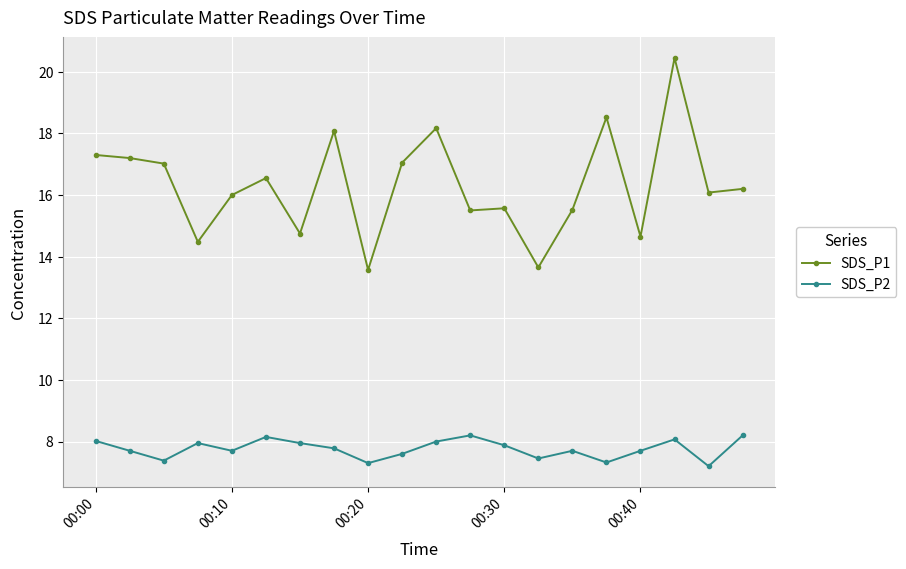

What is the minimum value for SDS_P1?

13.6